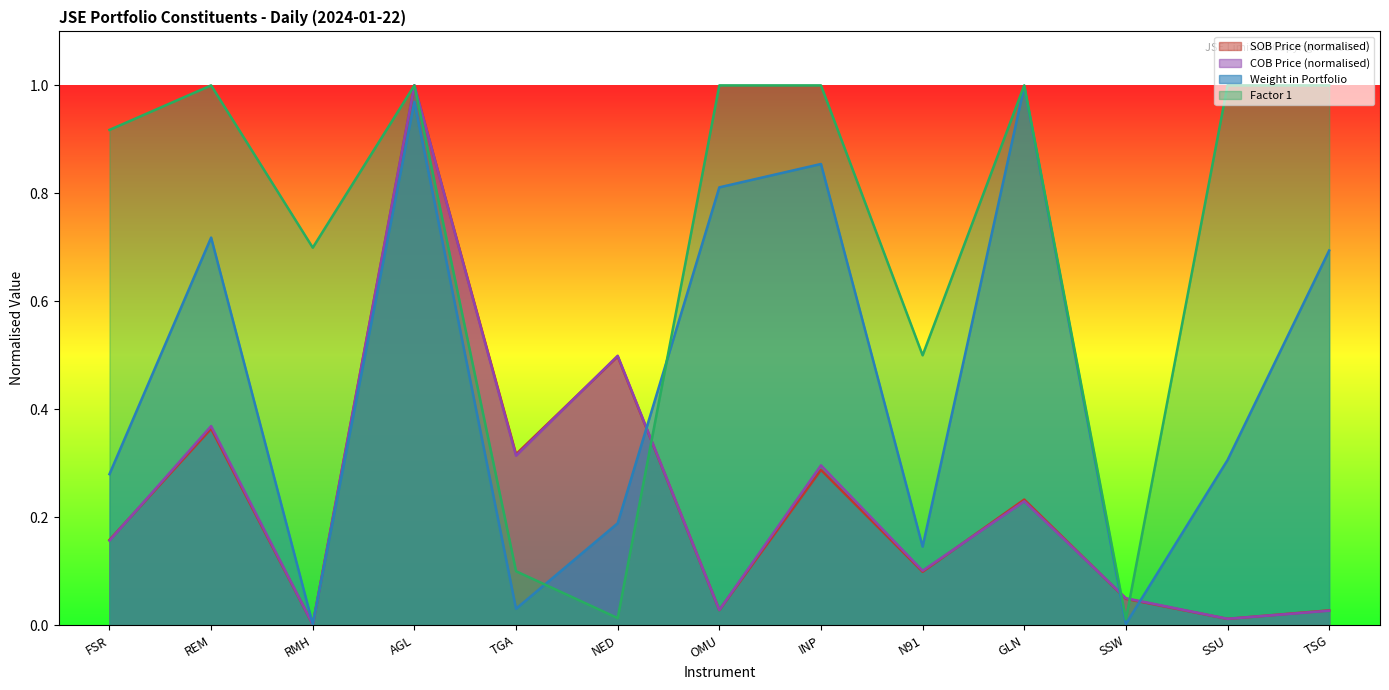

True or false: SOB Price has more than 0 points higher than both neighbors.

True